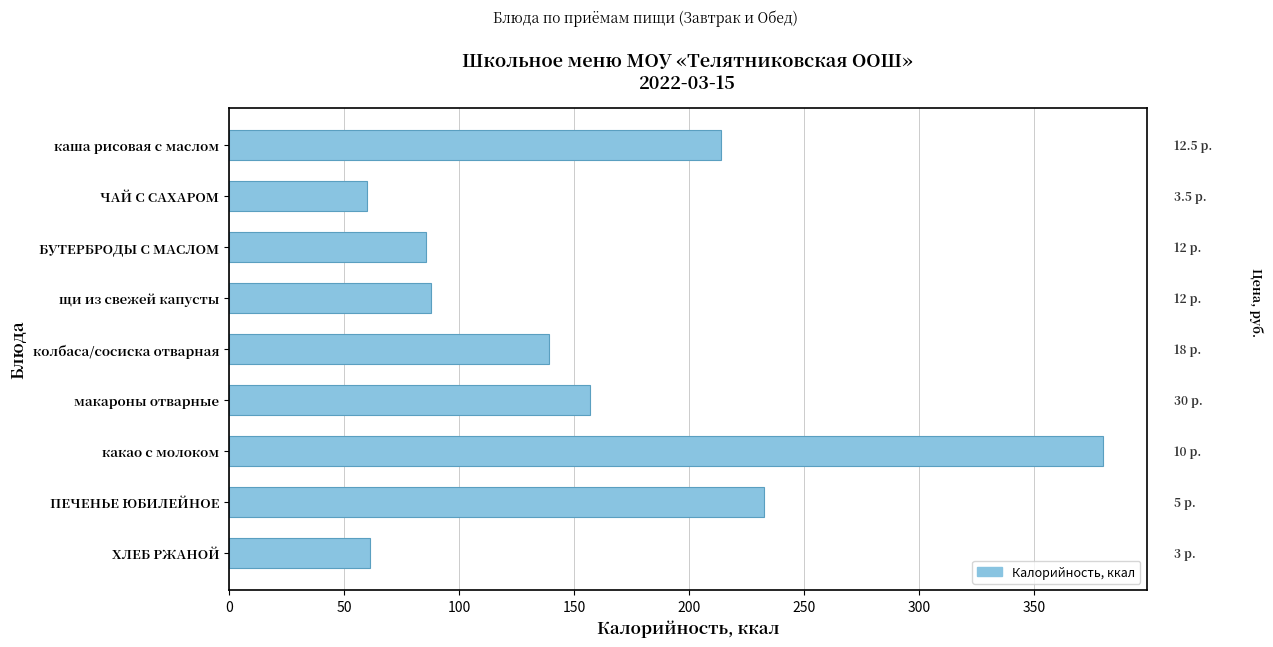

How many data points are less than 139?

4